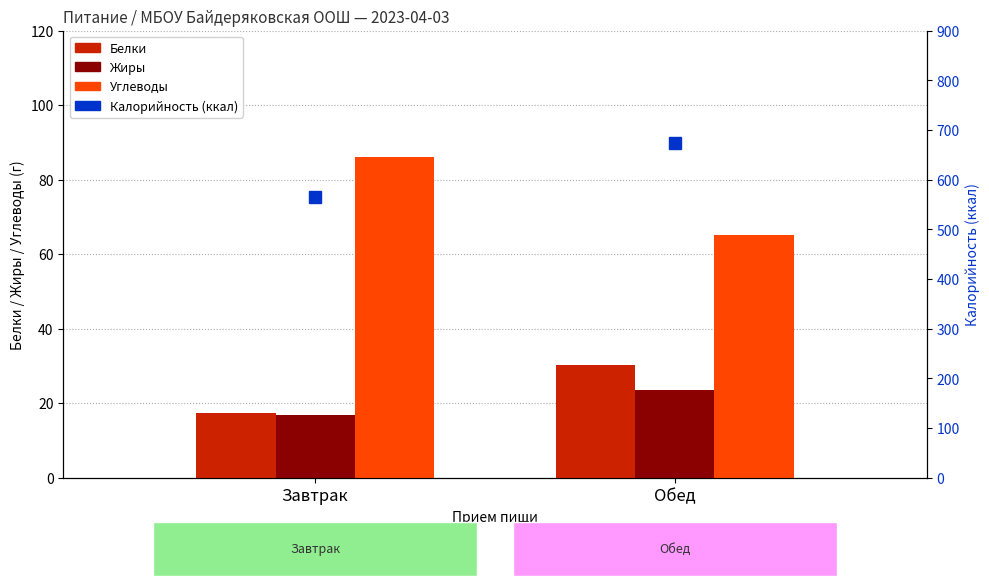

What is the value of the Жиры bar at the 1st from the left?

16.9